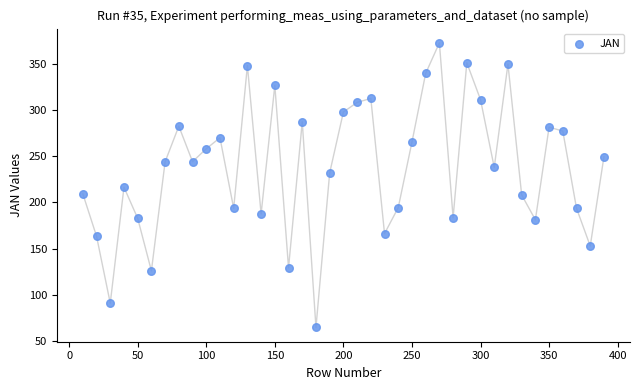

What is the range of Y values (max minus min)?

308.1